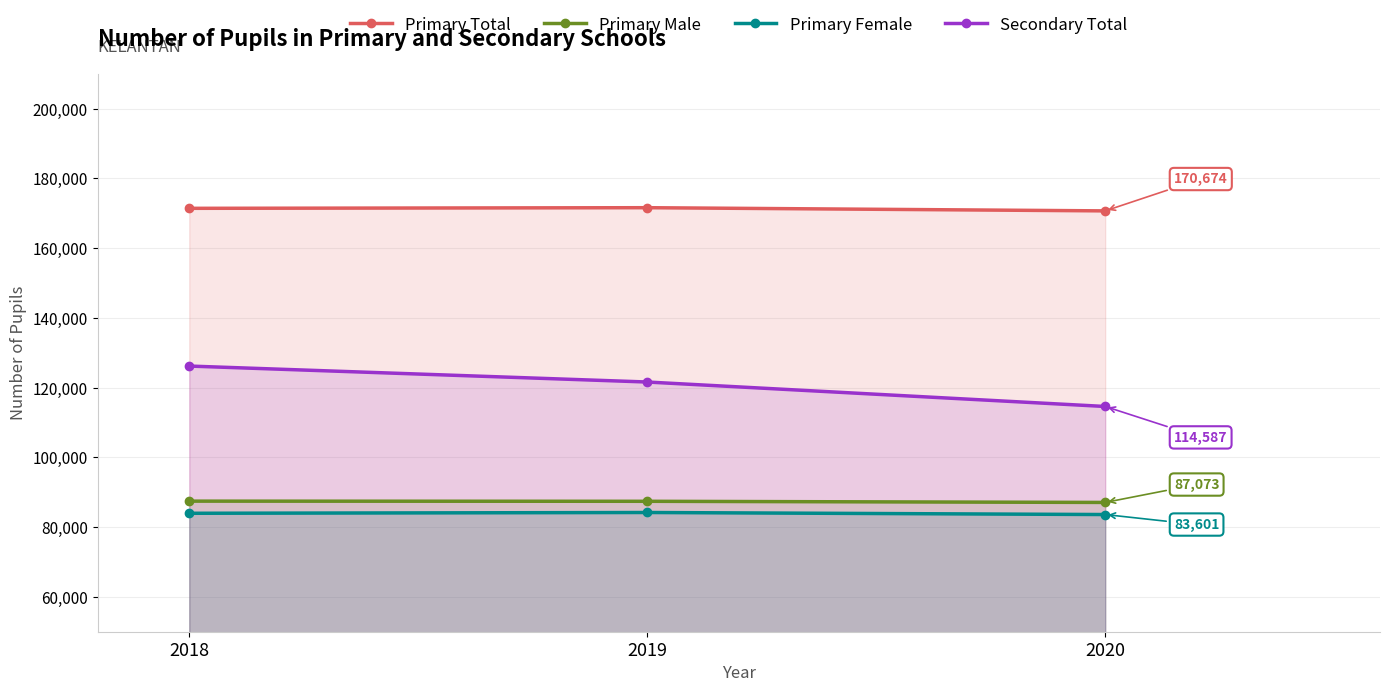

How many Secondary Total values are between 114587 and 126179?

3